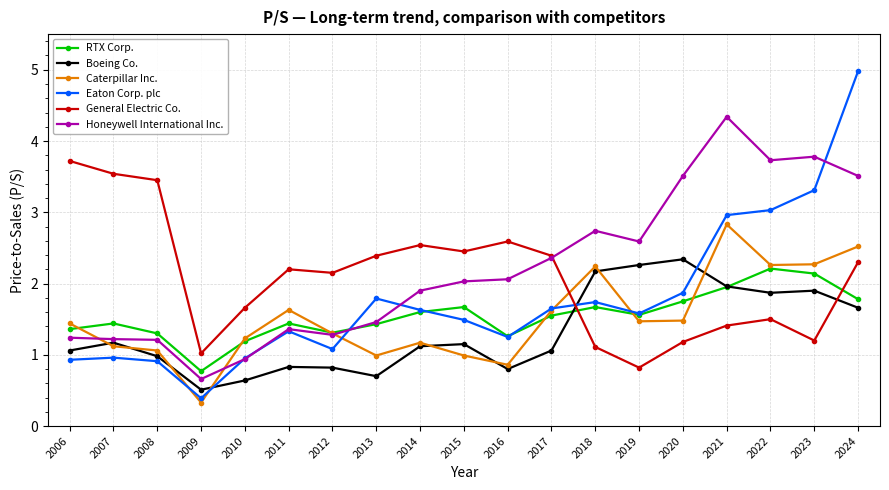

Which series has the largest range (max minus min)?

Eaton Corp. plc